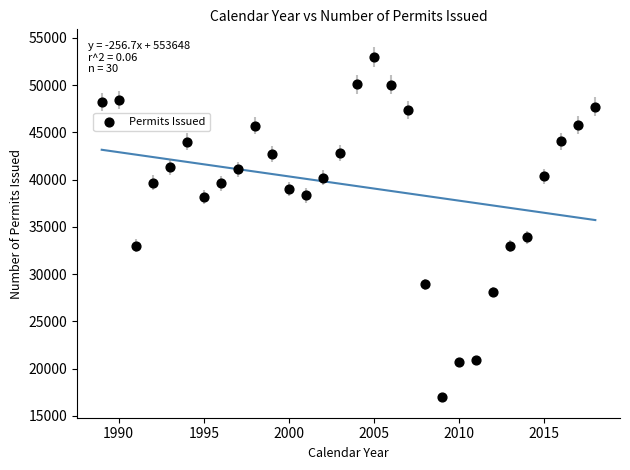

What Y value in the scatter plot is closest to 34999?

33905.0